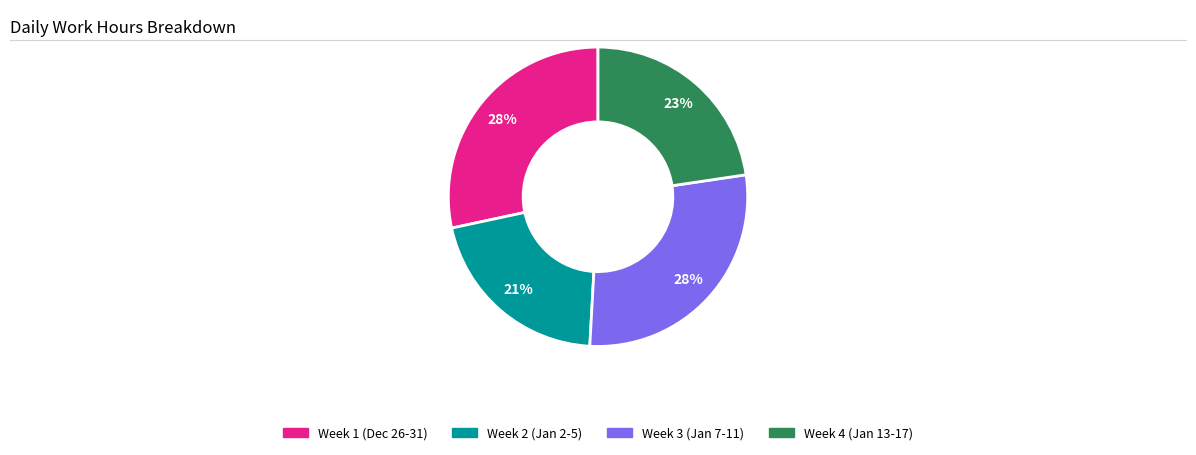

Is there a majority slice in this chart?

No